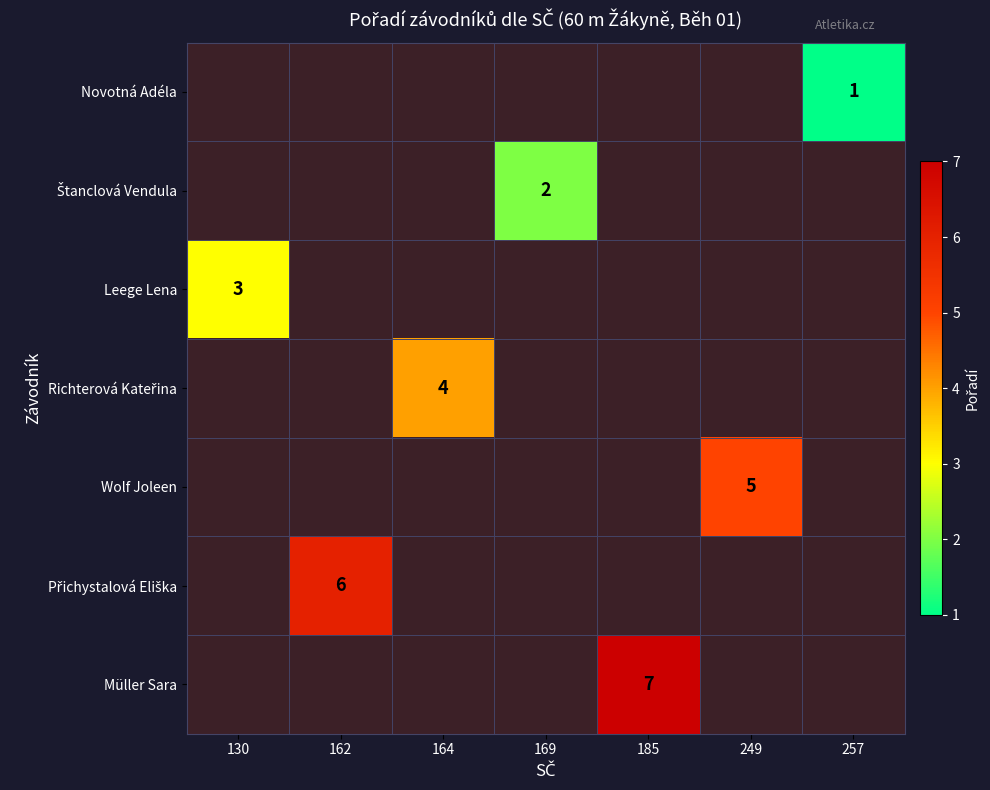

Rank the categories by Přichystalová Eliška value from lowest to highest.

130, 162, 164, 169, 185, 249, 257